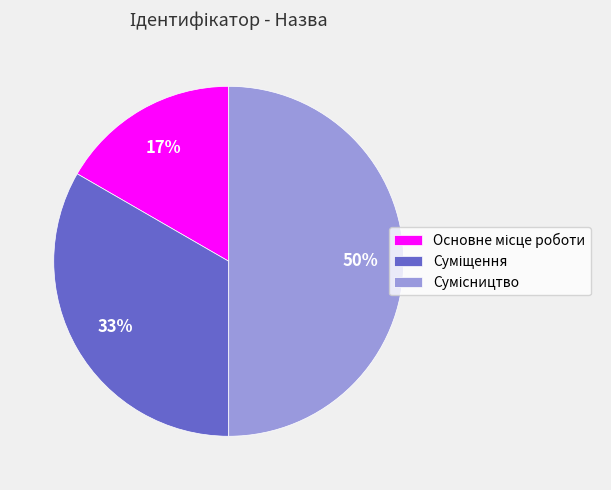

To the nearest percent, what is the difference between the largest and smallest slice percentages?

33%